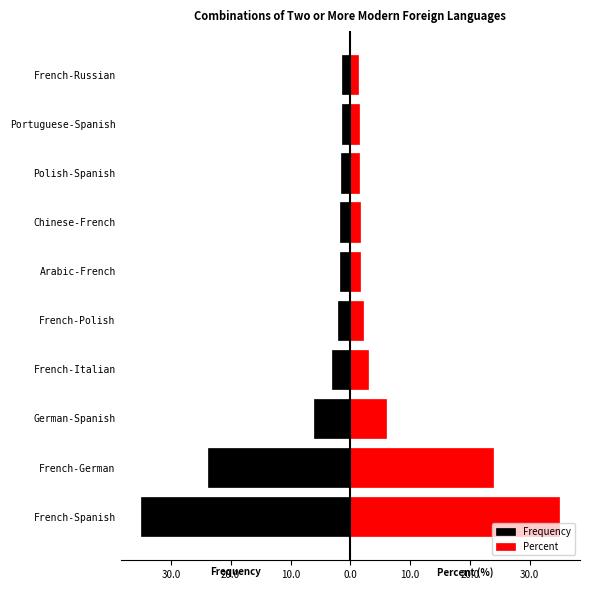

The Percent series shows 1.3 at French-Russian. True or false?

True